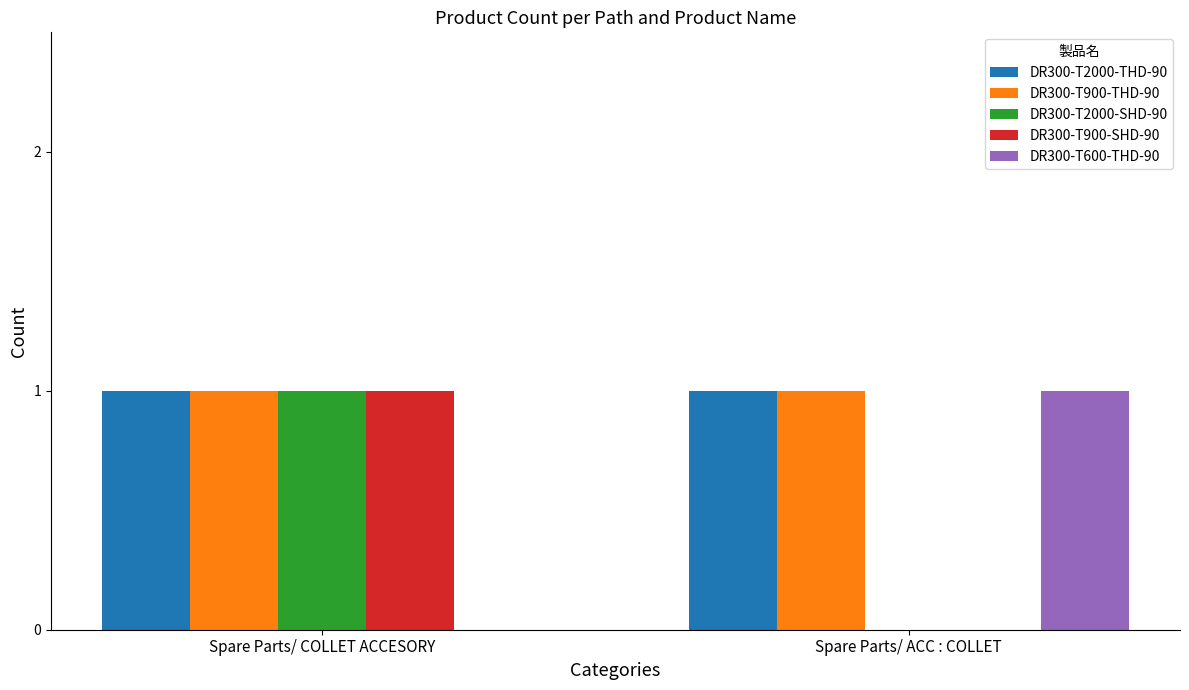

Is it true that DR300-T900-SHD-90 equals 0 at Spare Parts/ ACC : COLLET?

True